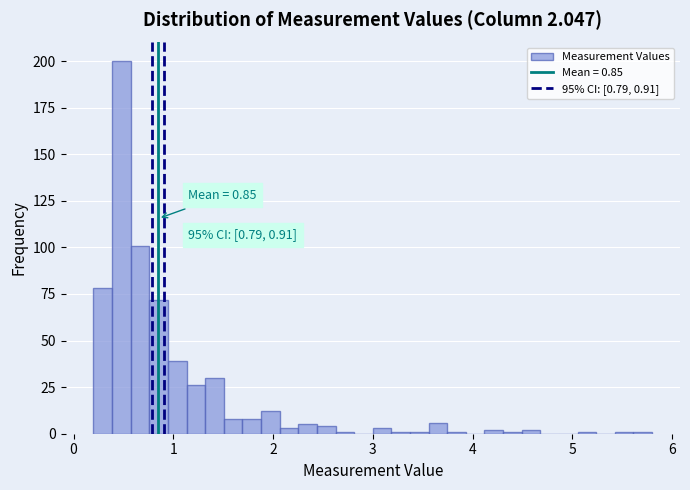

Read against the x-axis, roughly where is the centre of the tallest bar?

0.5